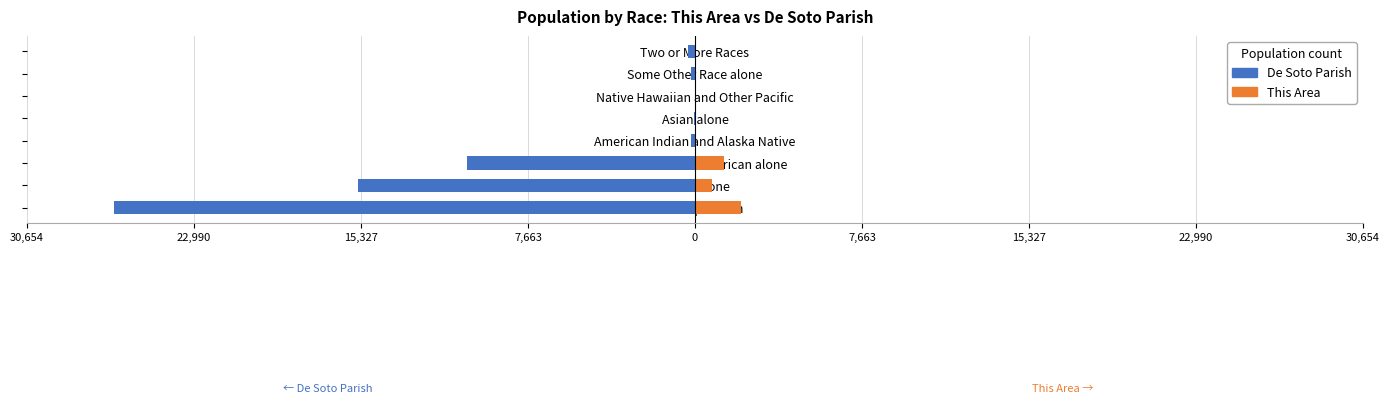

What is the value of the This Area bar at the 1st from the left?

2118